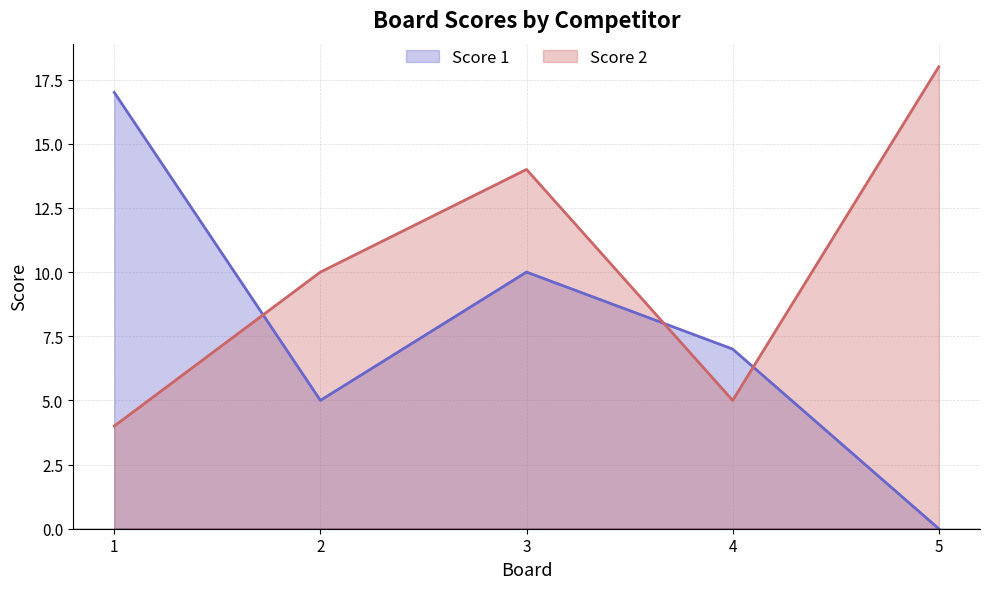

How many Score 1 values are between 5 and 10?

3